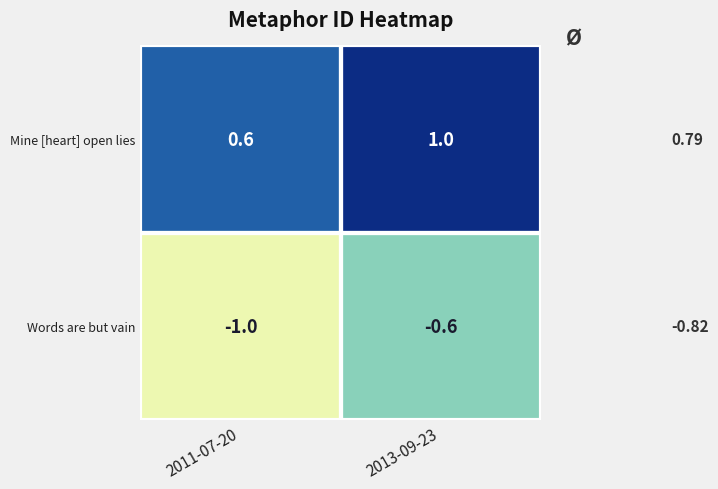

Rank the categories by Mine [heart] open lies value from highest to lowest.

2013-09-23, 2011-07-20